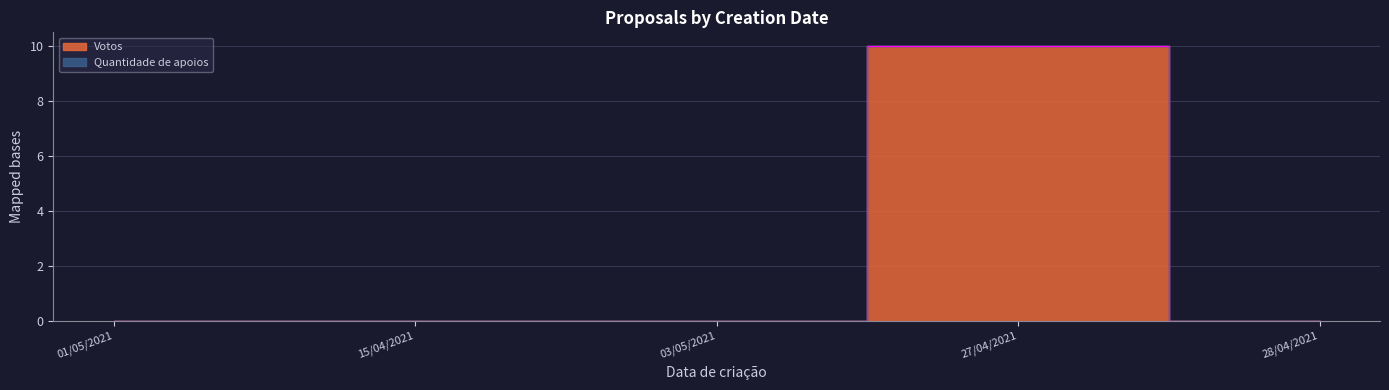

Reading left to right, what are all the values shown in this chart?

01/05/2021=0	15/04/2021=0	03/05/2021=0	27/04/2021=10	28/04/2021=0